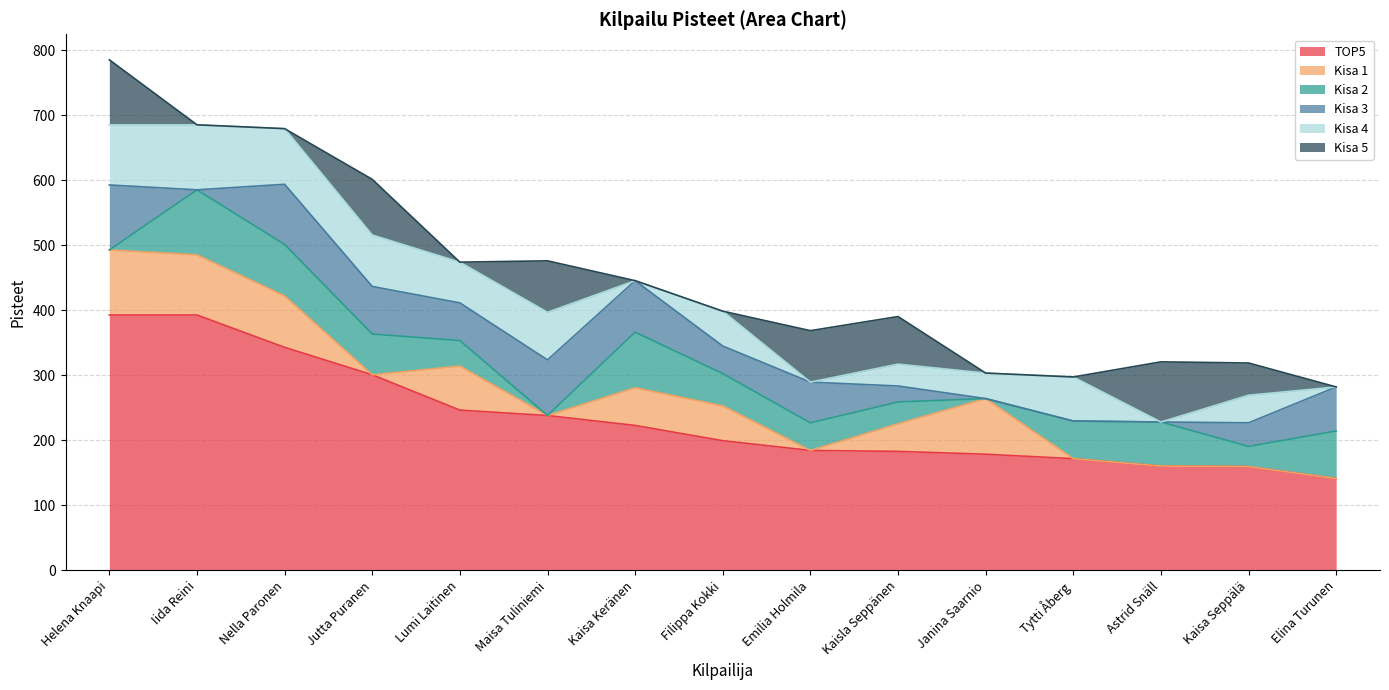

What is the maximum value for Kisa 4?

100.0